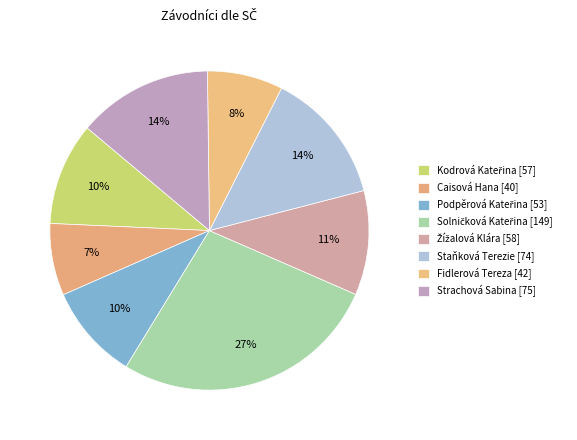

The Kodrová Kateřina slice represents 10% of the pie. True or false?

True